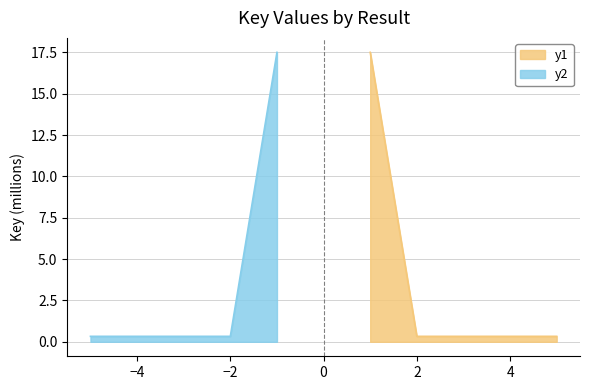

Which series has the largest range (max minus min)?

y1